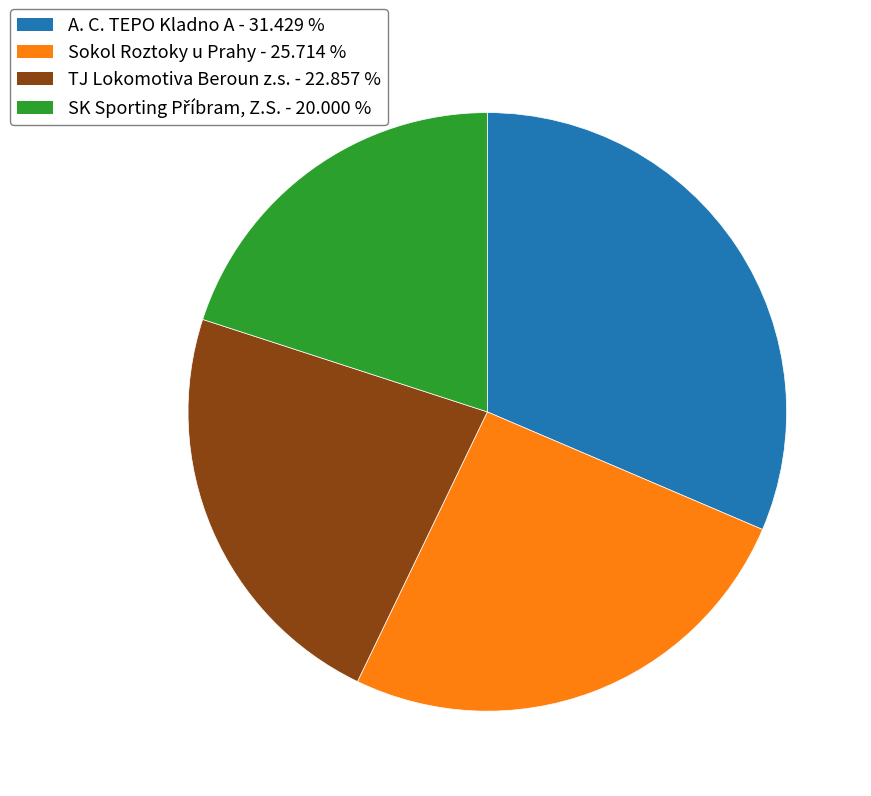

Is it true that A. C. TEPO Kladno A is 18% of the pie?

False